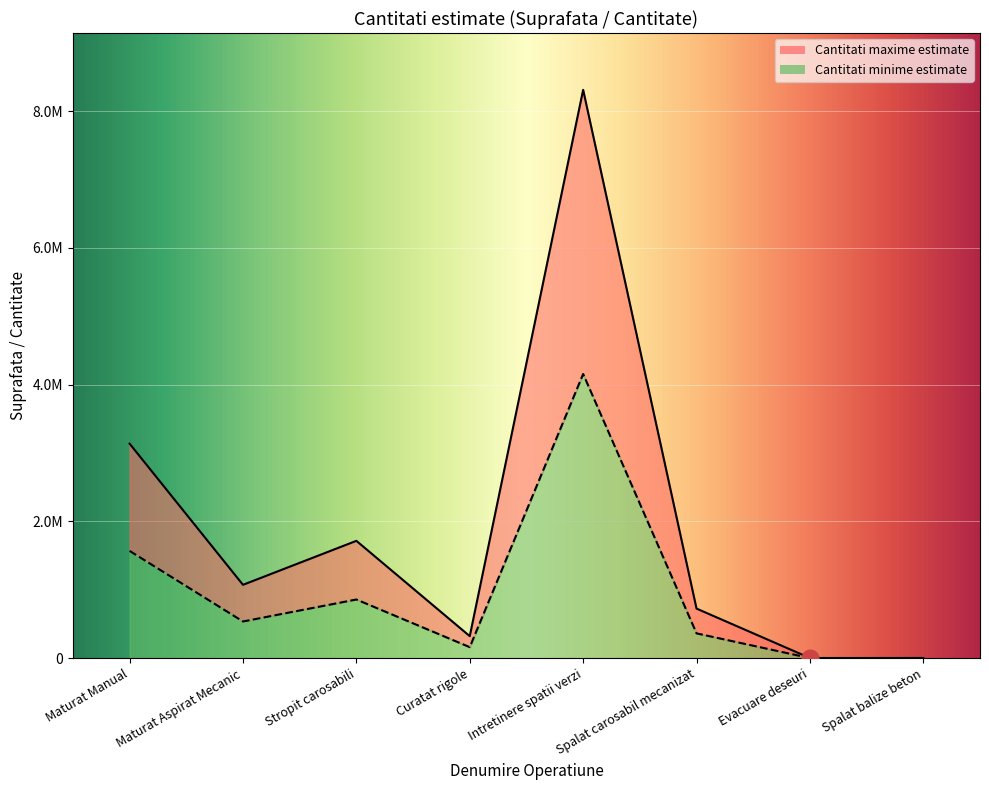

List the series in order of their overall mean, lowest first.

Cantitati minime estimate, Cantitati maxime estimate